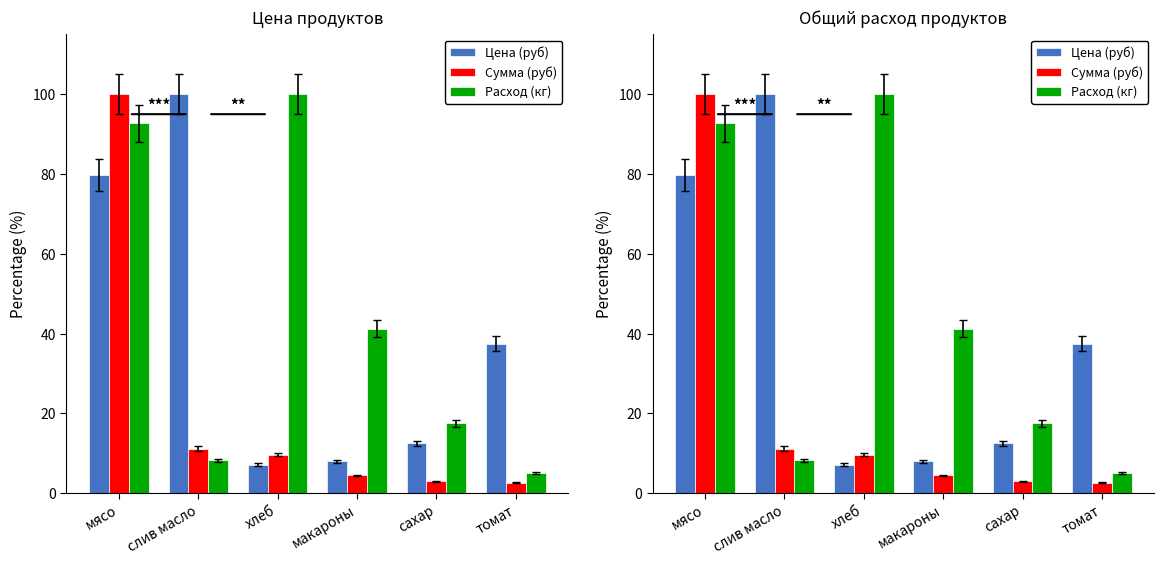

What is the difference between the highest and lowest values at хлеб?

92.8